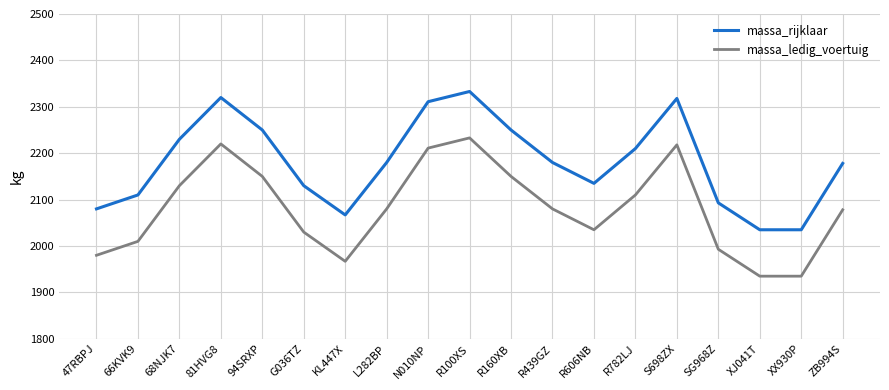

At how many categories does at least one series exceed 2235?

6